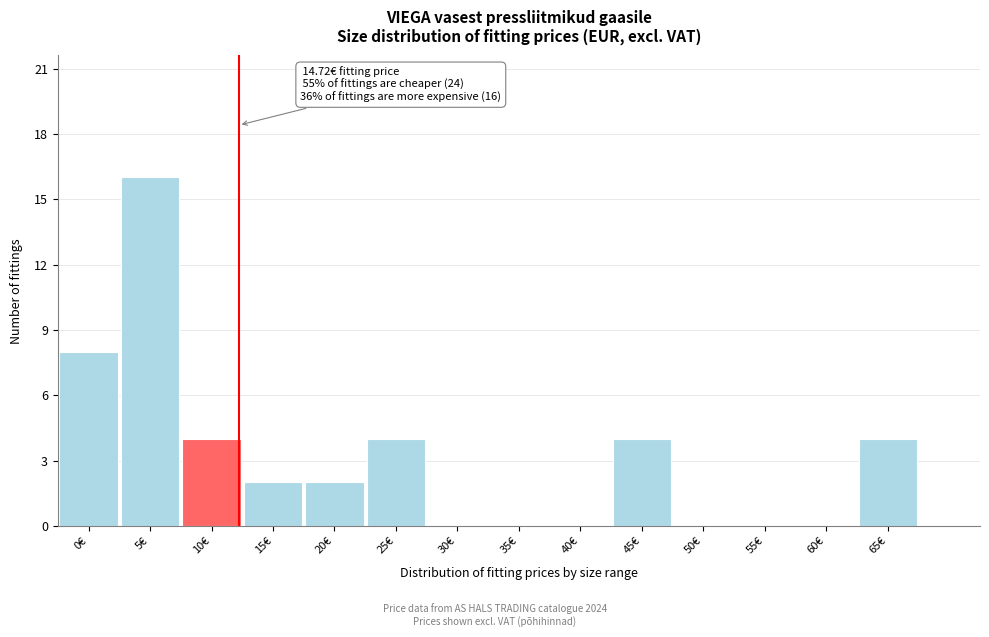

Reading left to right, extract all data points from this chart.

0€=8	5€=16	10€=4	15€=2	20€=2	25€=4	30€=0	35€=0	40€=0	45€=4	50€=0	55€=0	60€=0	65€=4